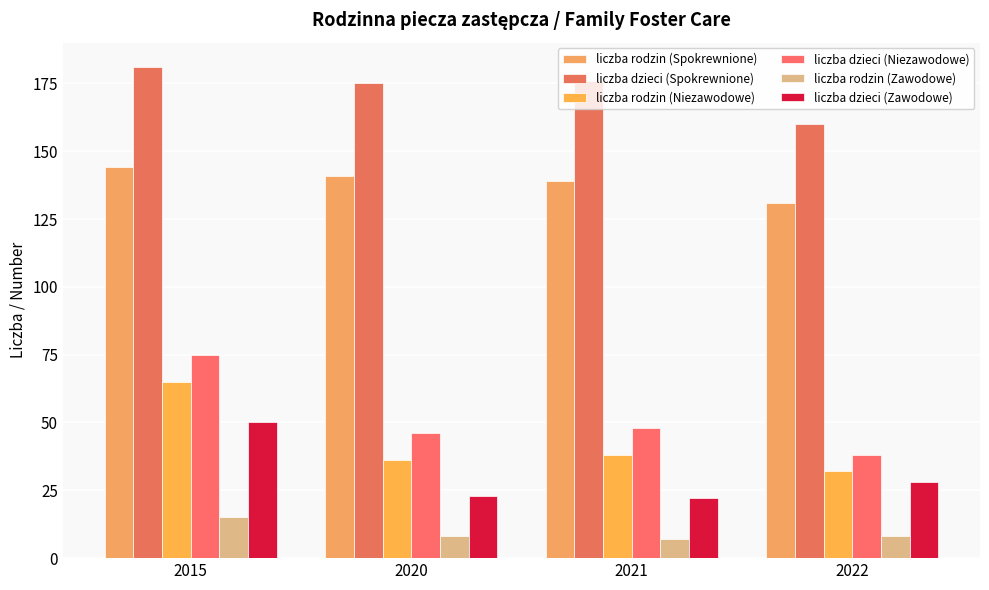

At how many categories does at least one series exceed 50?

4